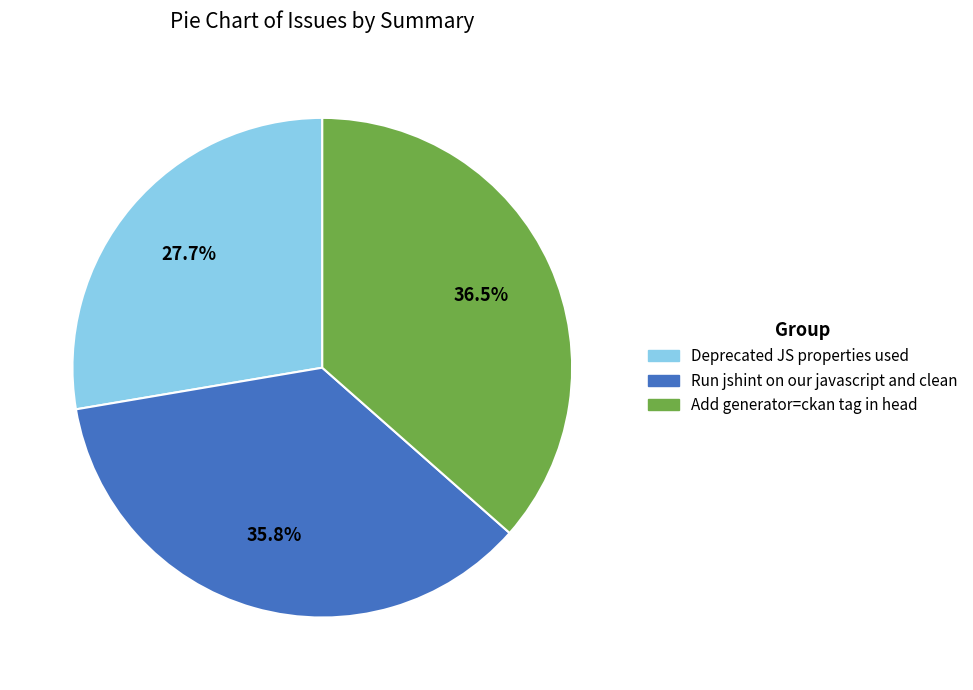

Is it true that Deprecated JS properties used is 28% of the pie?

True